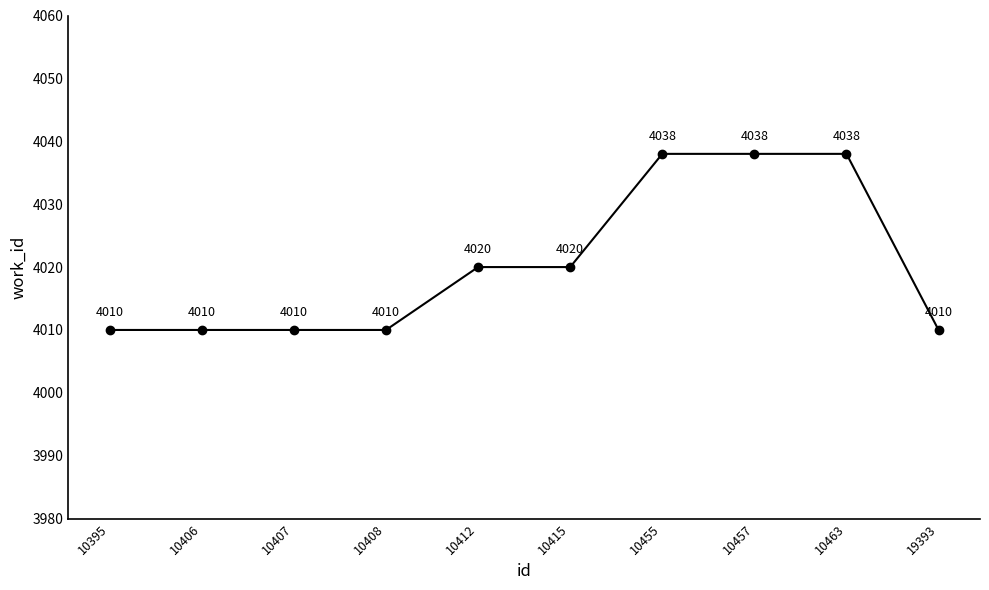

Count the values in the range 4010 to 4038.

10